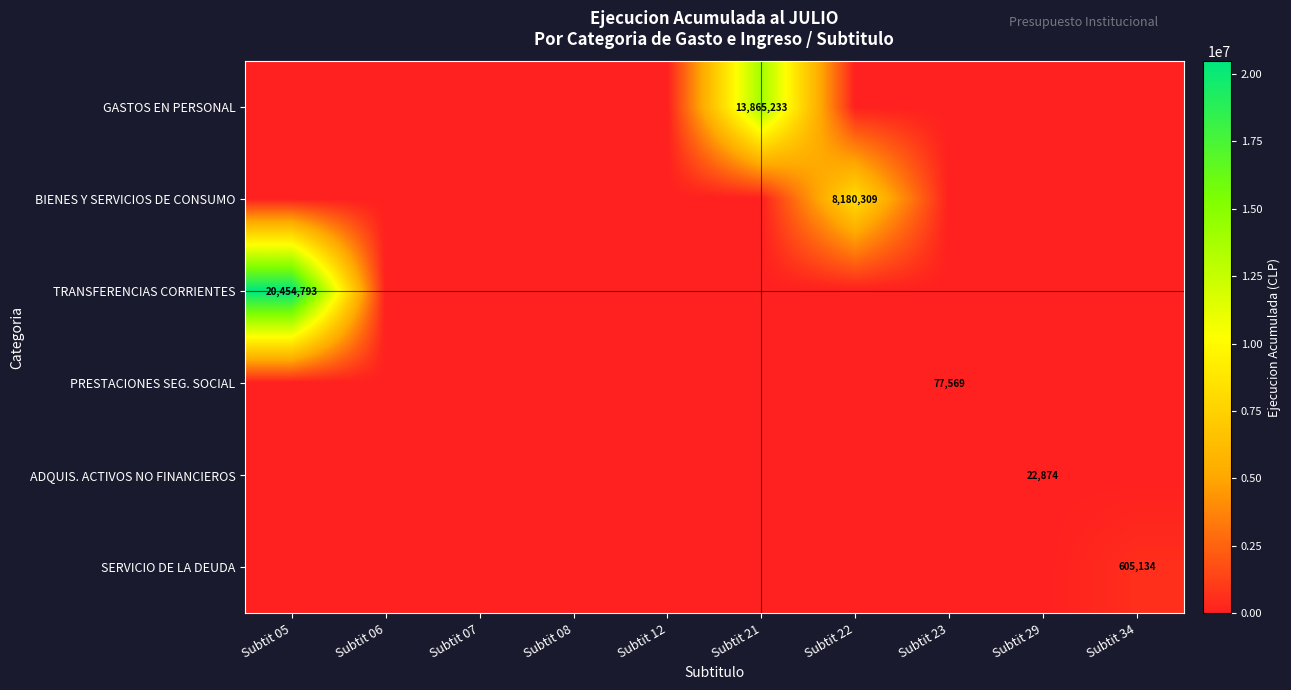

The value of ADQUIS. ACTIVOS NO FINANCIEROS at Subtit 29 is 8717. True or false?

False